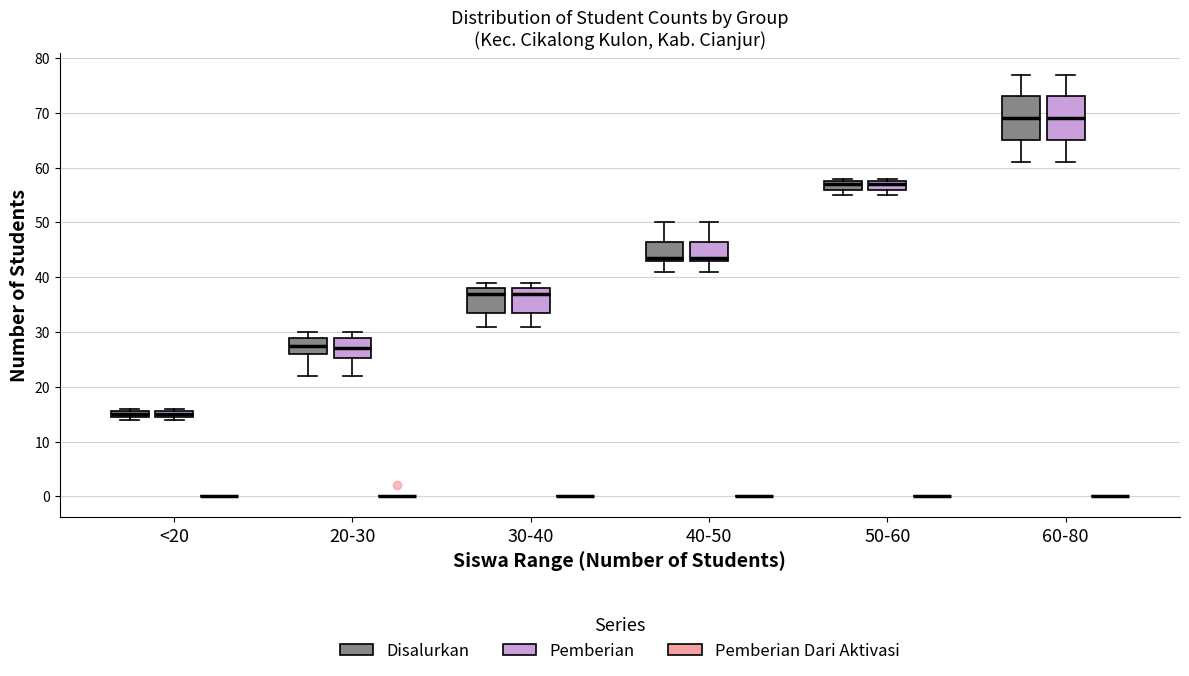

Where is the lower edge of the box for 50-60 (Pemberian) on the y-axis? The values are not printed on the chart, so give them approximately, as read against the axis.

56